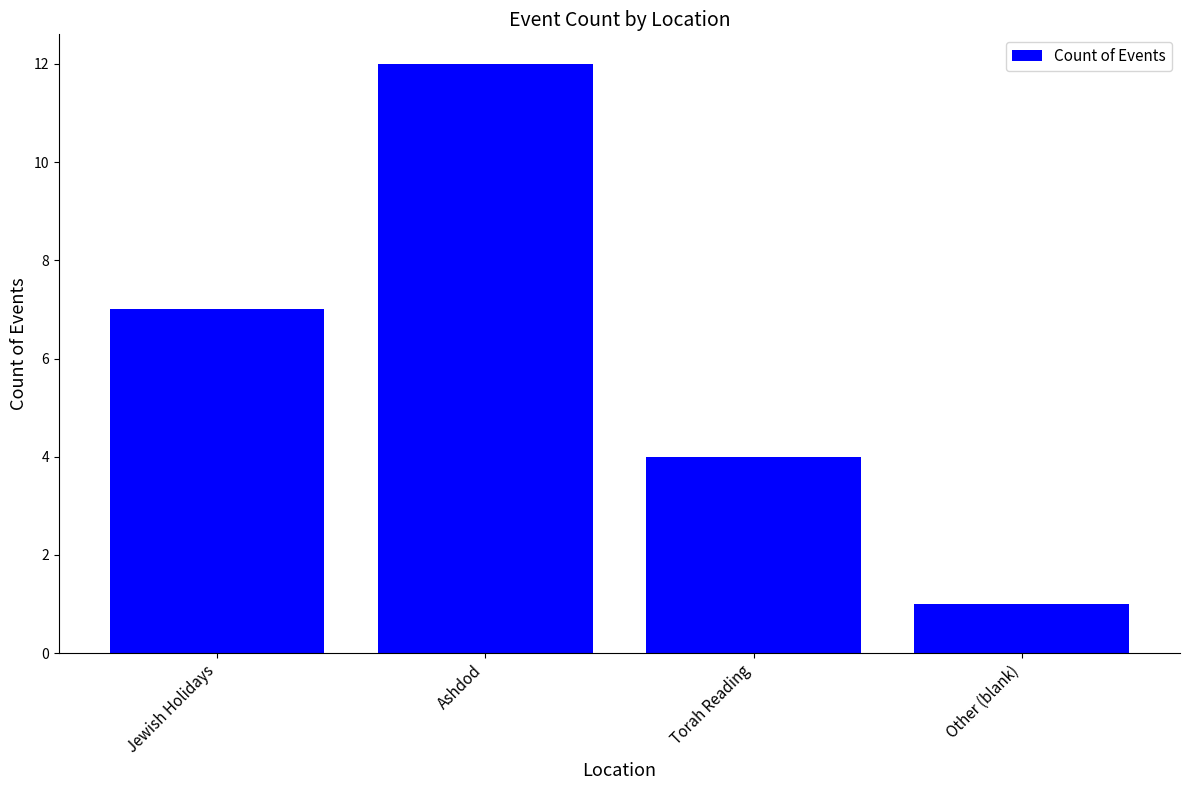

How many distinct data groups are displayed?

1